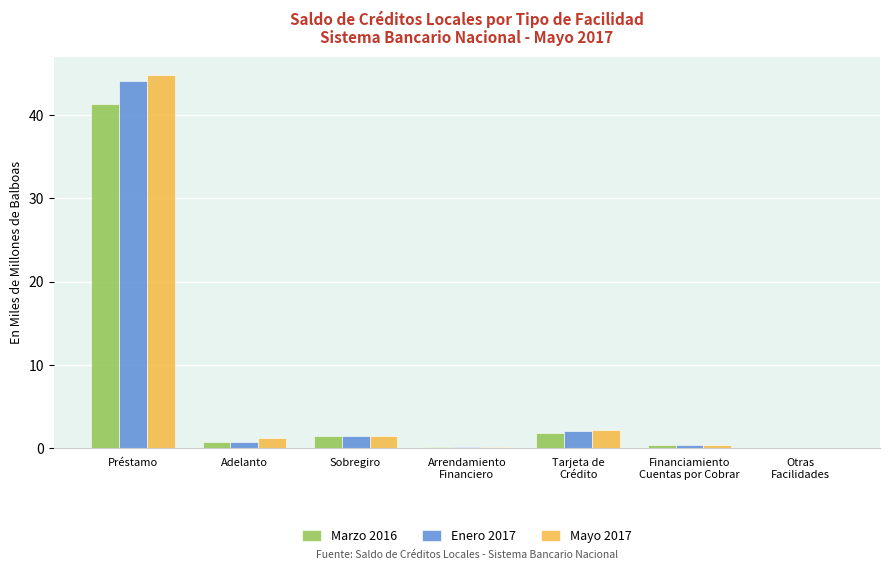

The Enero 2017 series shows 0.1 at Arrendamiento
Financiero. True or false?

True